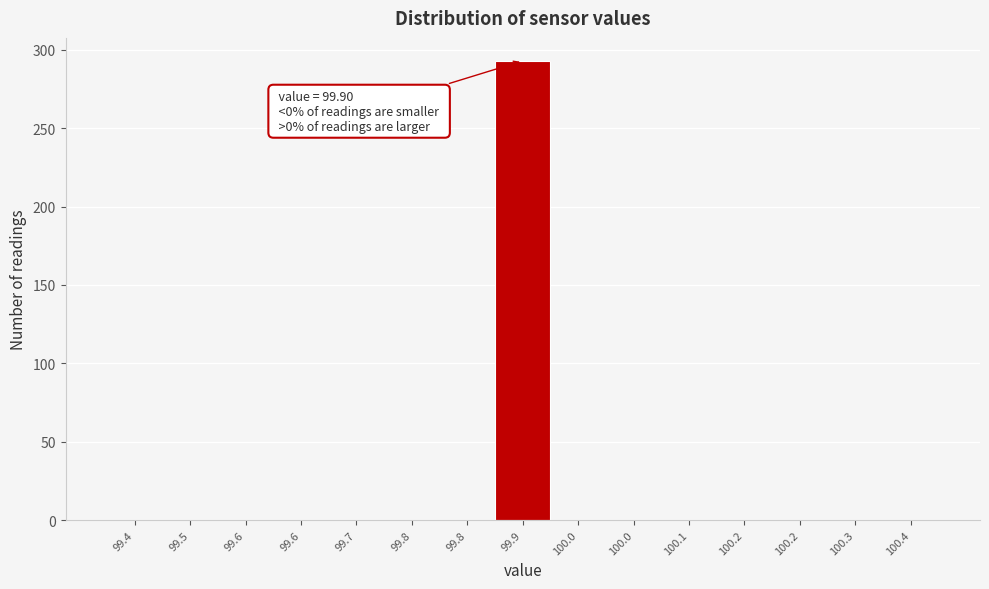

Count the number of categories in the chart.

15